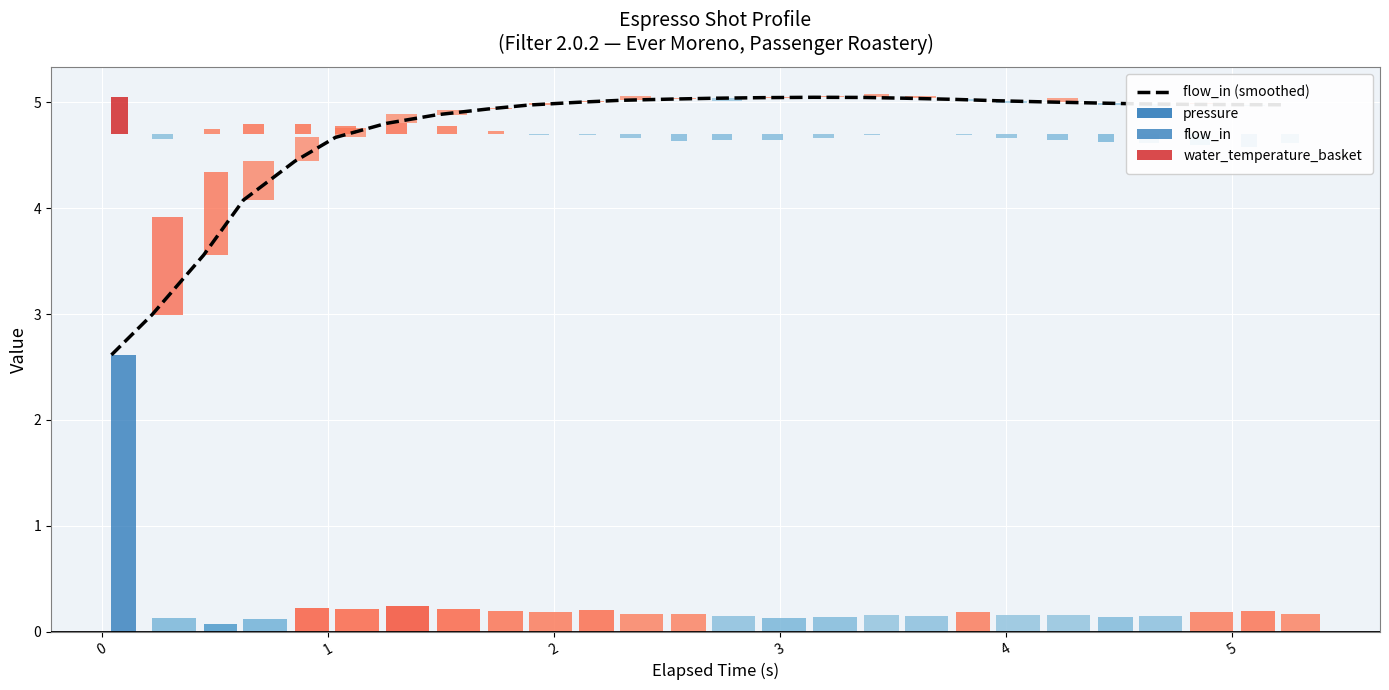

Is it true that water_temperature_basket equals 0.2 at −1?

False